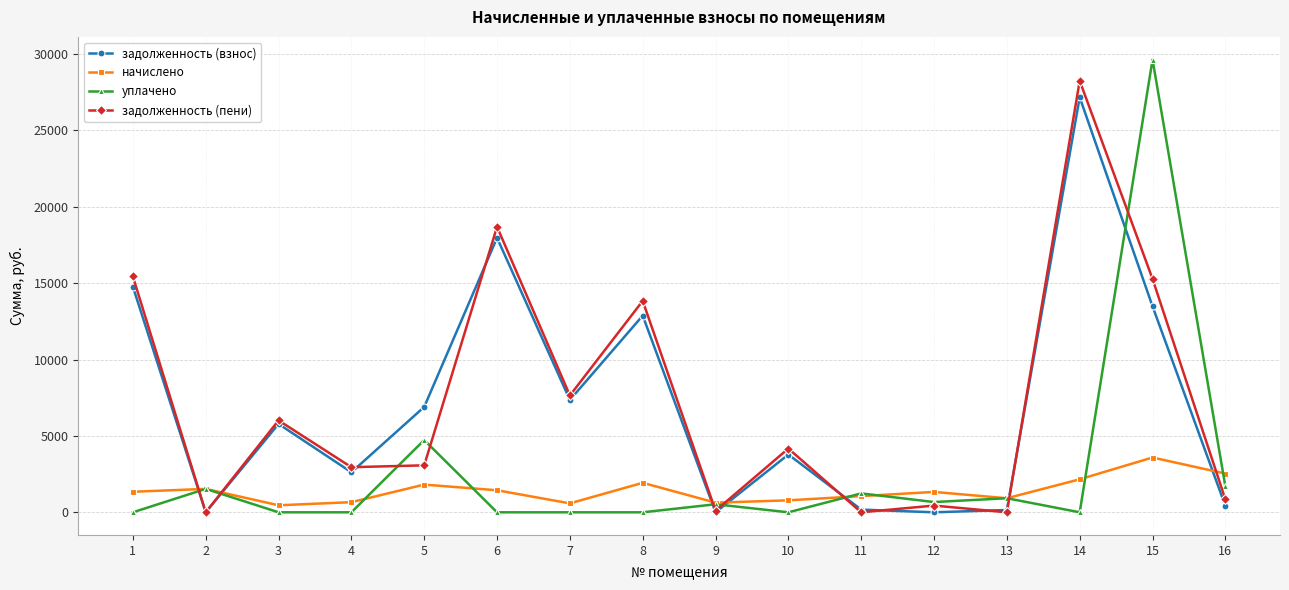

What is the sum of all начислено values?

22786.9